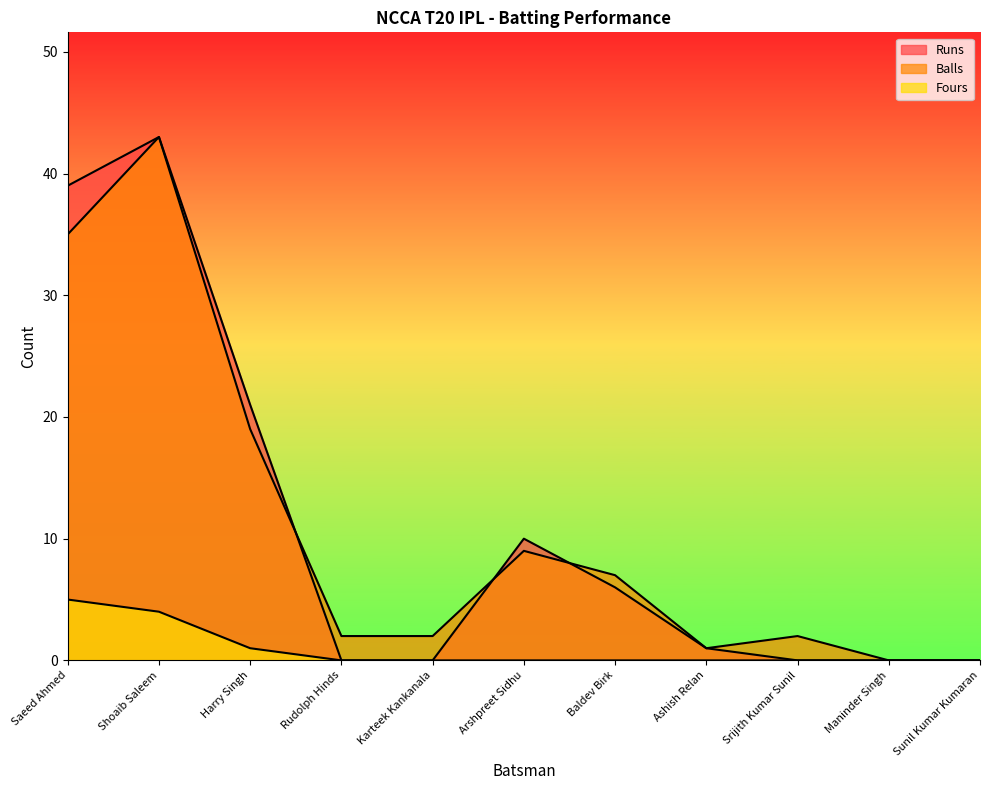

At which category does Balls reach its first local peak?

Shoaib Saleem